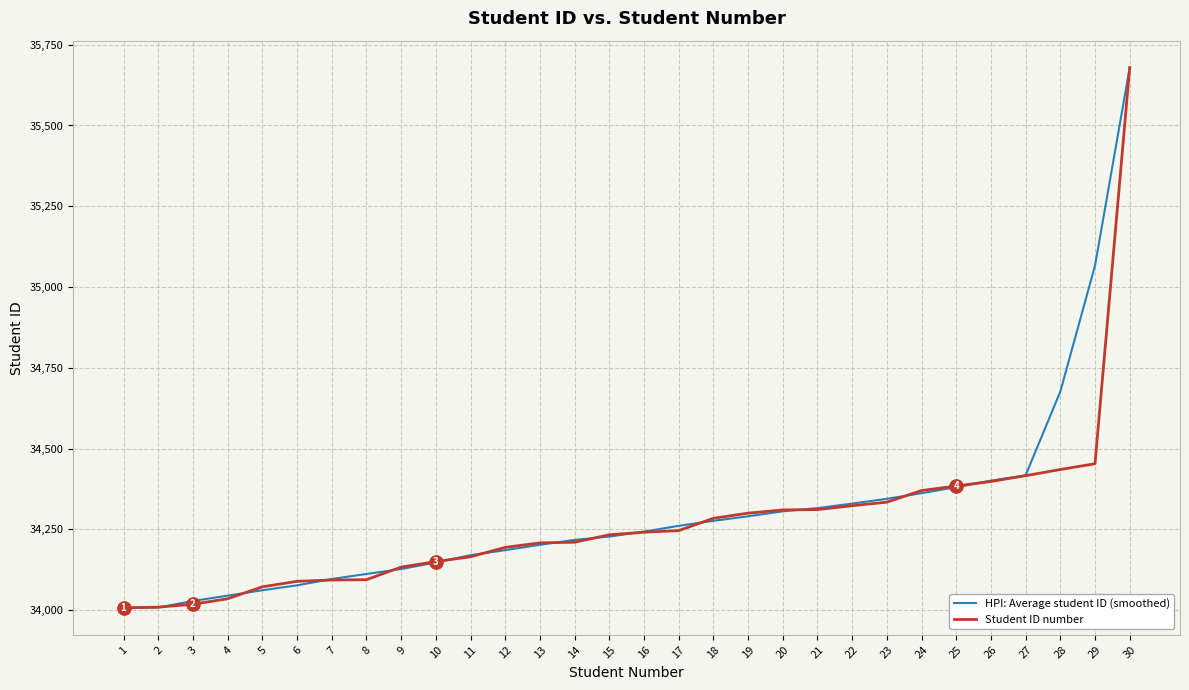

What is the smallest value displayed?

34007.0